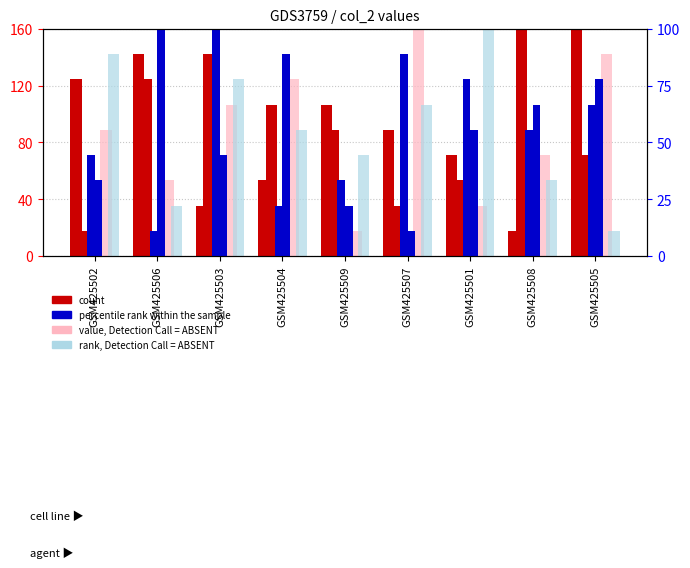

True or false: col_8 has a value of 114.9 at GSM425505.

False